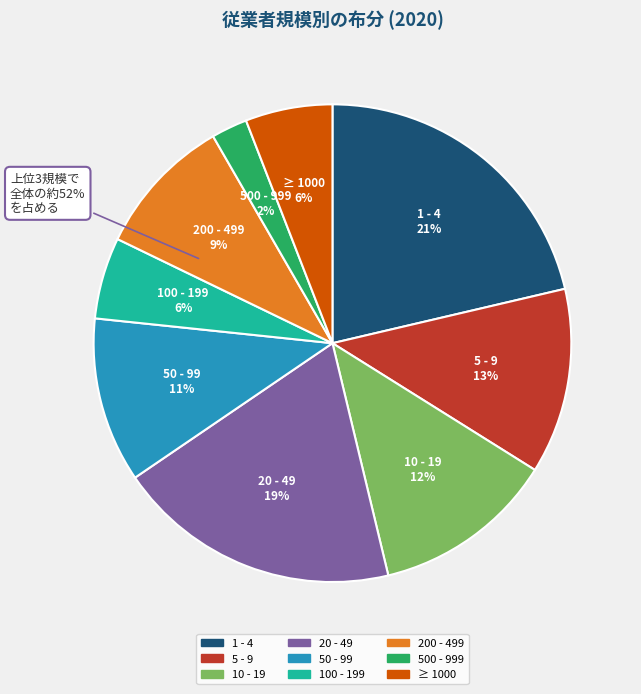

The 1 - 4 slice represents 21% of the pie. True or false?

True